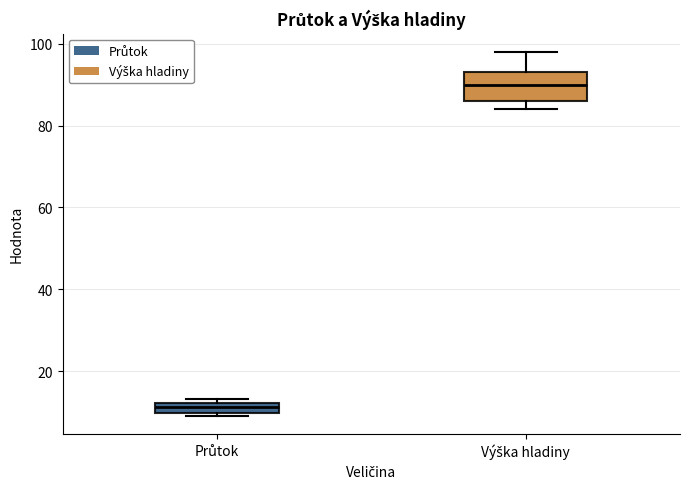

Which box is the tallest, from its lower edge to its upper edge?

Výška hladiny